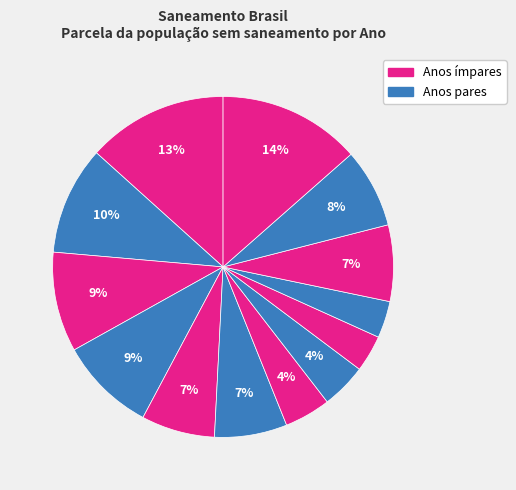

How many segments does this pie chart have?

13